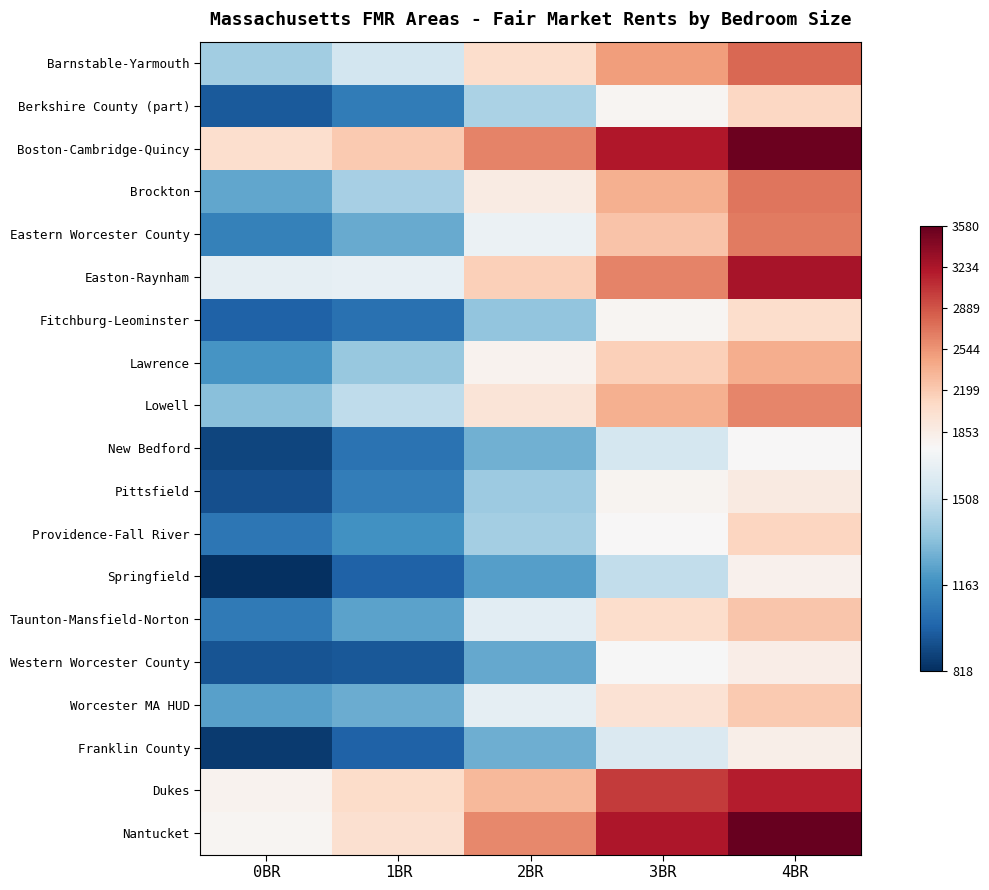

Reading right to left, transcribe all the data shown in this chart.

Barnstable-Yarmouth: 4BR=2781	3BR=2501	2BR=2044	1BR=1553	0BR=1401
Berkshire County (part): 4BR=2106	3BR=1745	2BR=1434	1BR=1089	0BR=959
Boston-Cambridge-Quincy: 4BR=3540	3BR=3207	2BR=2635	1BR=2198	0BR=2025
Brockton: 4BR=2708	3BR=2375	2BR=1863	1BR=1415	0BR=1246
Eastern Worcester County: 4BR=2681	3BR=2254	2BR=1663	1BR=1263	0BR=1112
Easton-Raynham: 4BR=3259	3BR=2633	2BR=2163	1BR=1643	0BR=1632
Fitchburg-Leominster: 4BR=2040	3BR=1748	2BR=1358	1BR=1047	0BR=989
Lawrence: 4BR=2386	3BR=2162	2BR=1776	1BR=1377	0BR=1188
Lowell: 4BR=2626	3BR=2379	2BR=1955	1BR=1490	0BR=1340
New Bedford: 4BR=1722	3BR=1560	2BR=1282	1BR=1051	0BR=890
Pittsfield: 4BR=1876	3BR=1773	2BR=1388	1BR=1095	0BR=928
Providence-Fall River: 4BR=2118	3BR=1715	2BR=1409	1BR=1171	0BR=1066
Springfield: 4BR=1799	3BR=1497	2BR=1223	1BR=987	0BR=818
Taunton-Mansfield-Norton: 4BR=2229	3BR=2038	2BR=1619	1BR=1233	0BR=1083
Western Worcester County: 4BR=1839	3BR=1708	2BR=1254	1BR=953	0BR=941
Worcester MA HUD: 4BR=2196	3BR=1990	2BR=1635	1BR=1272	0BR=1231
Franklin County: 4BR=1831	3BR=1586	2BR=1280	1BR=988	0BR=856
Dukes: 4BR=3180	3BR=3016	2BR=2325	1BR=2058	0BR=1778
Nantucket: 4BR=3580	3BR=3219	2BR=2618	1BR=2009	0BR=1750